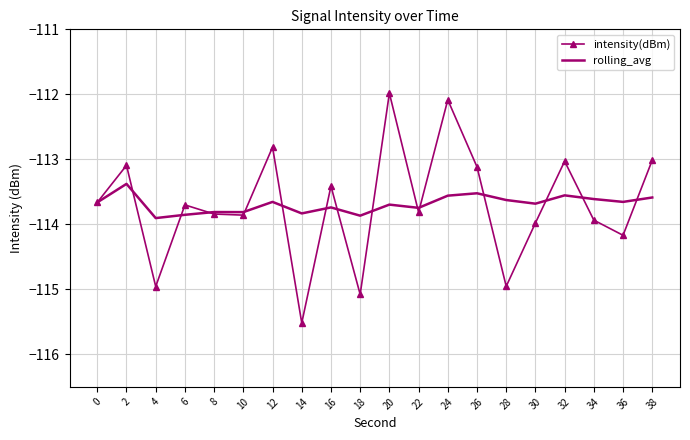

Where is the first local minimum for intensity(dBm)?

4